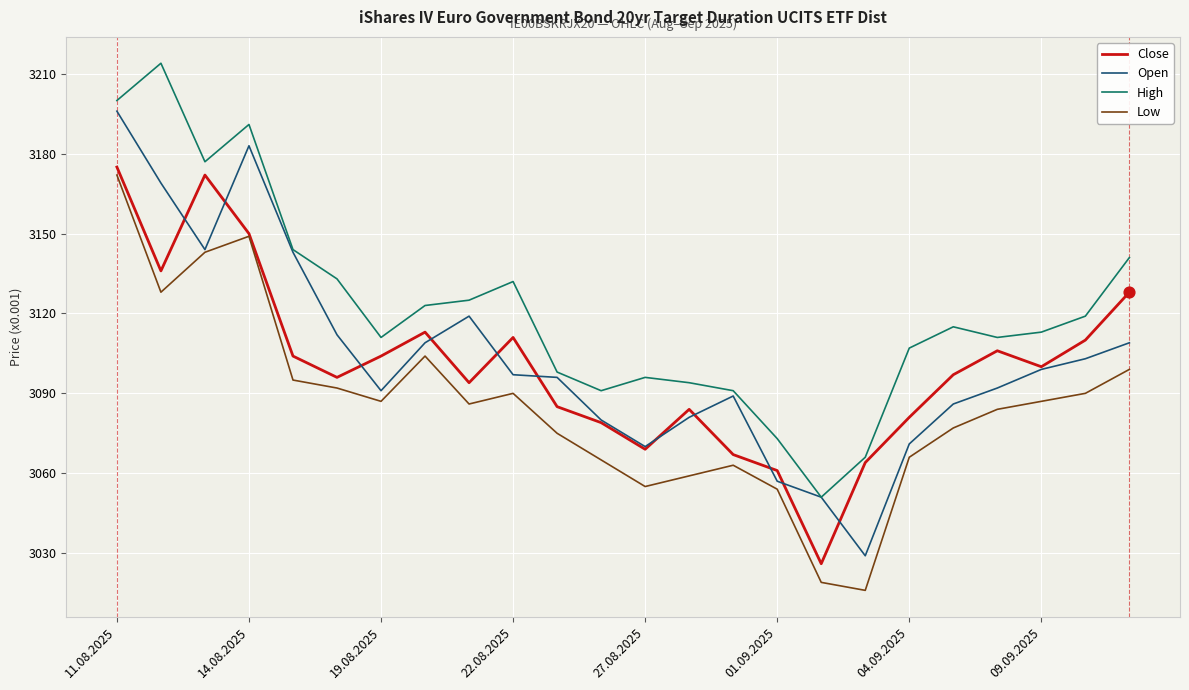

True or false: Low and High intersect in this chart.

False